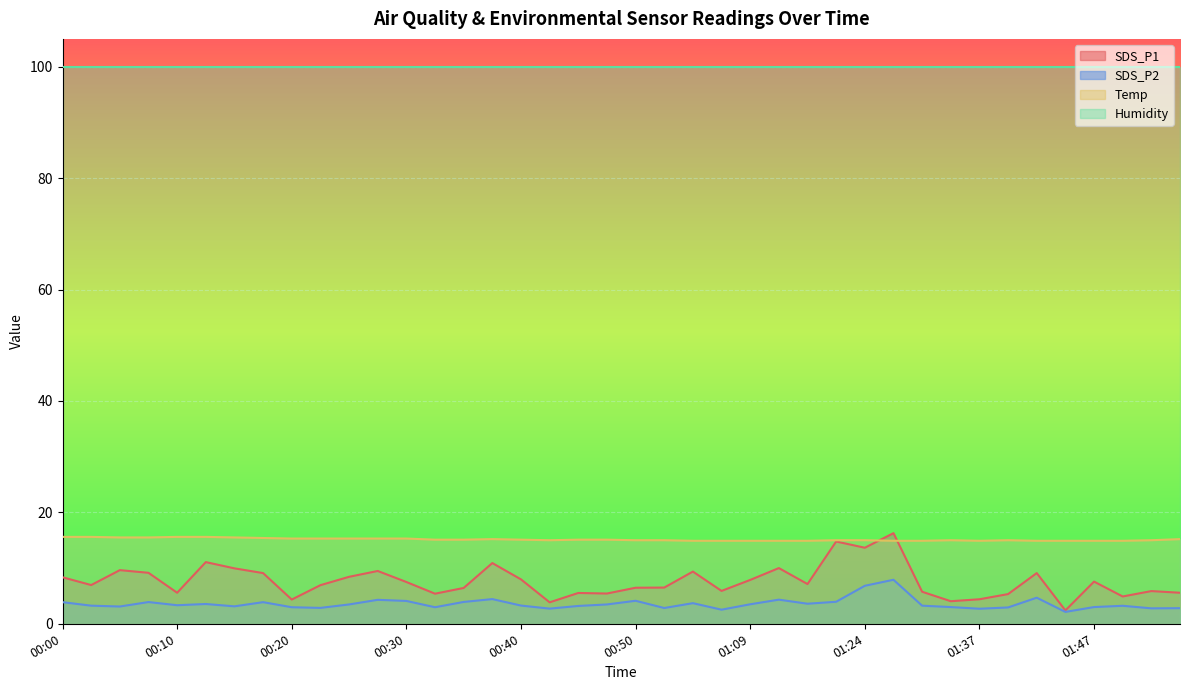

What is the label of the 8th point from the left?

00:18